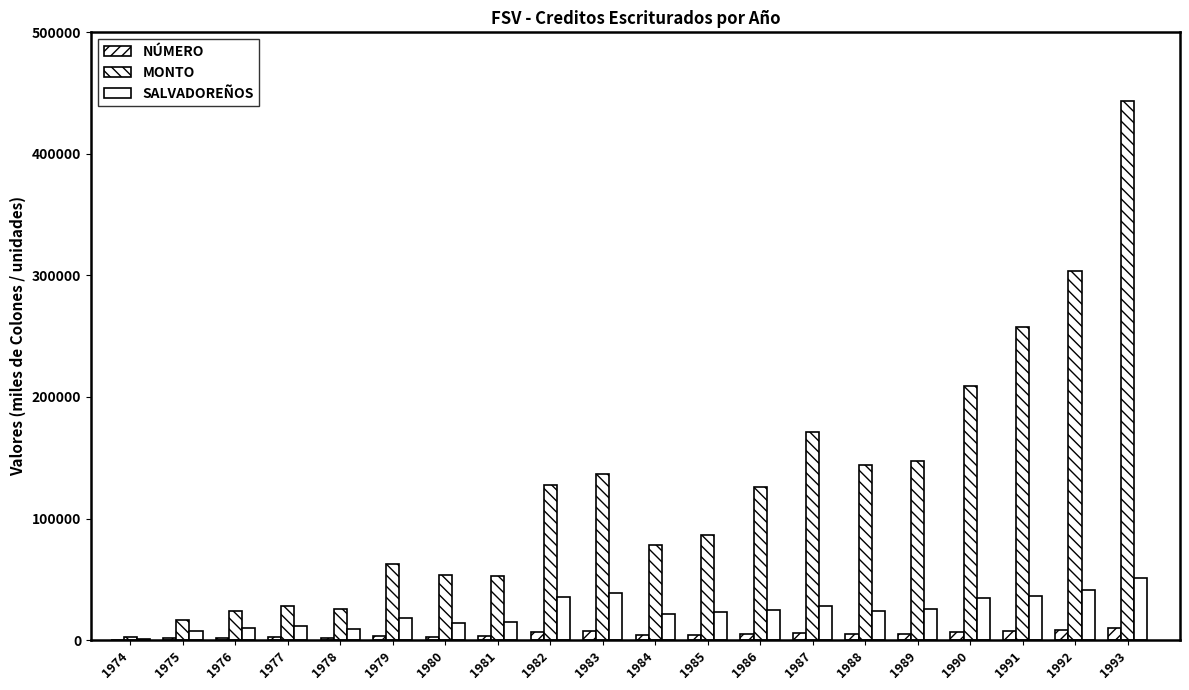

Are the bars horizontal?

No